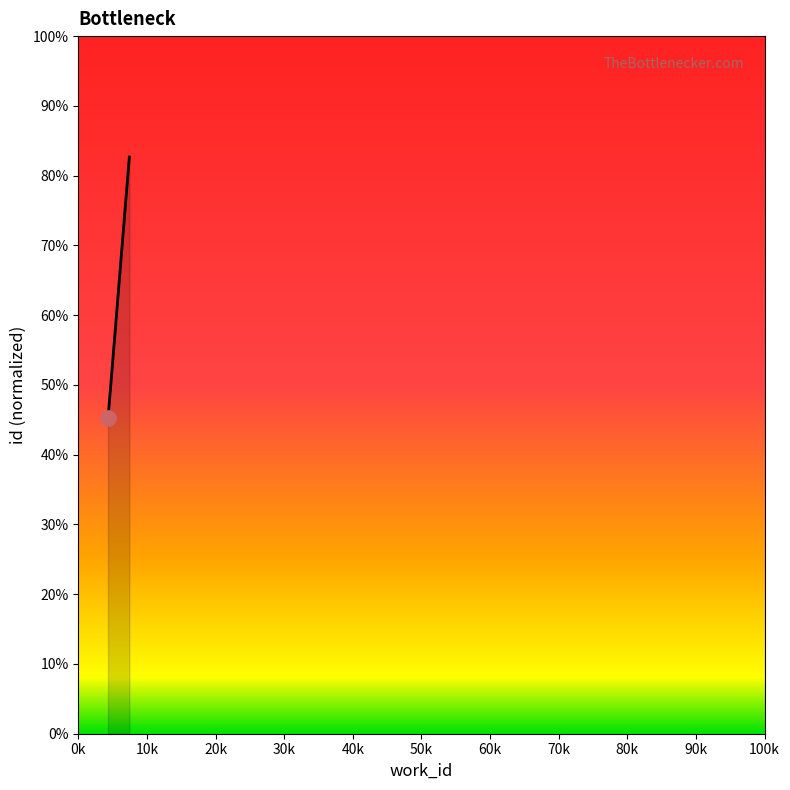

What is the smallest value displayed?

45.2